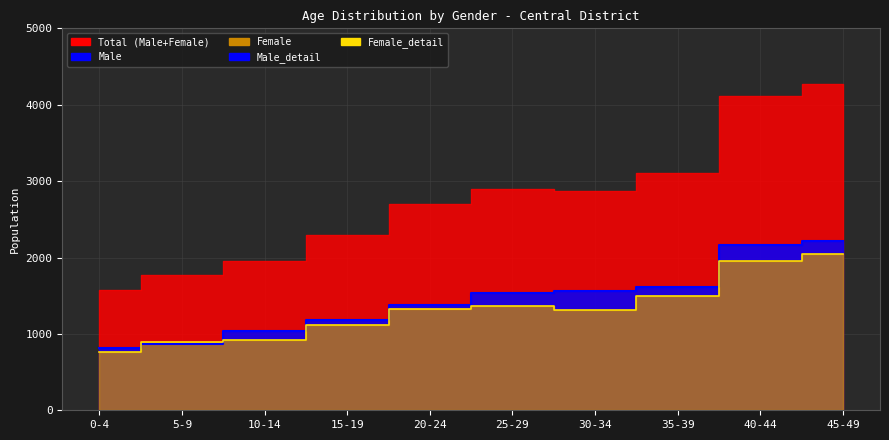

What is the label of the 5th point from the left?

20-24